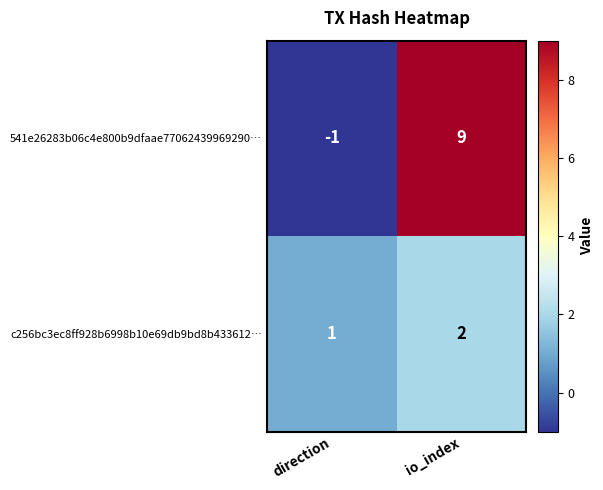

Count the number of data series in this chart.

2